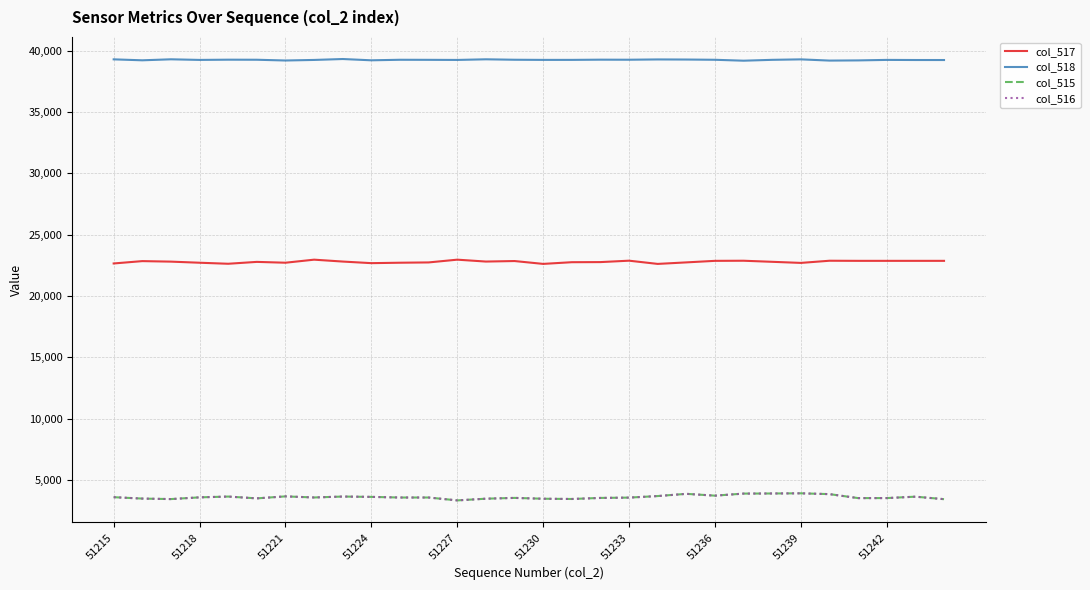

What is the maximum value for col_516?

3896